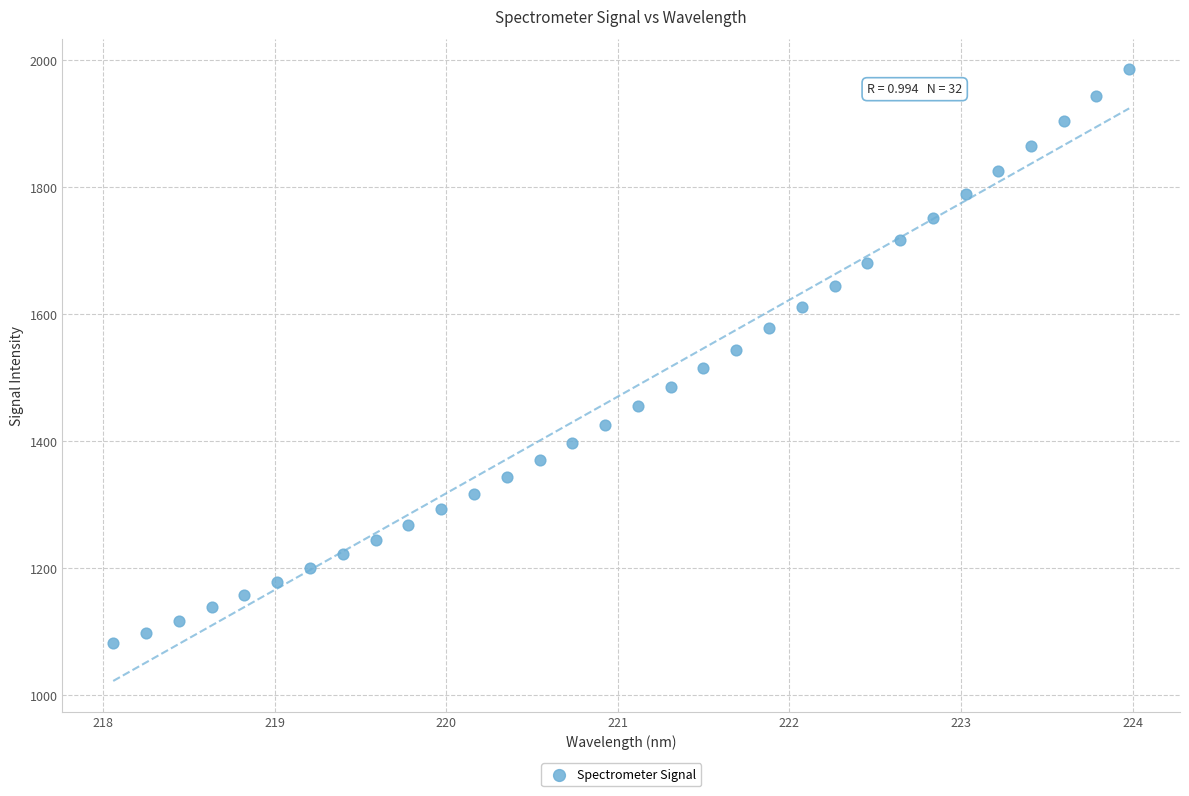

What is the range of Y values (max minus min)?

904.6